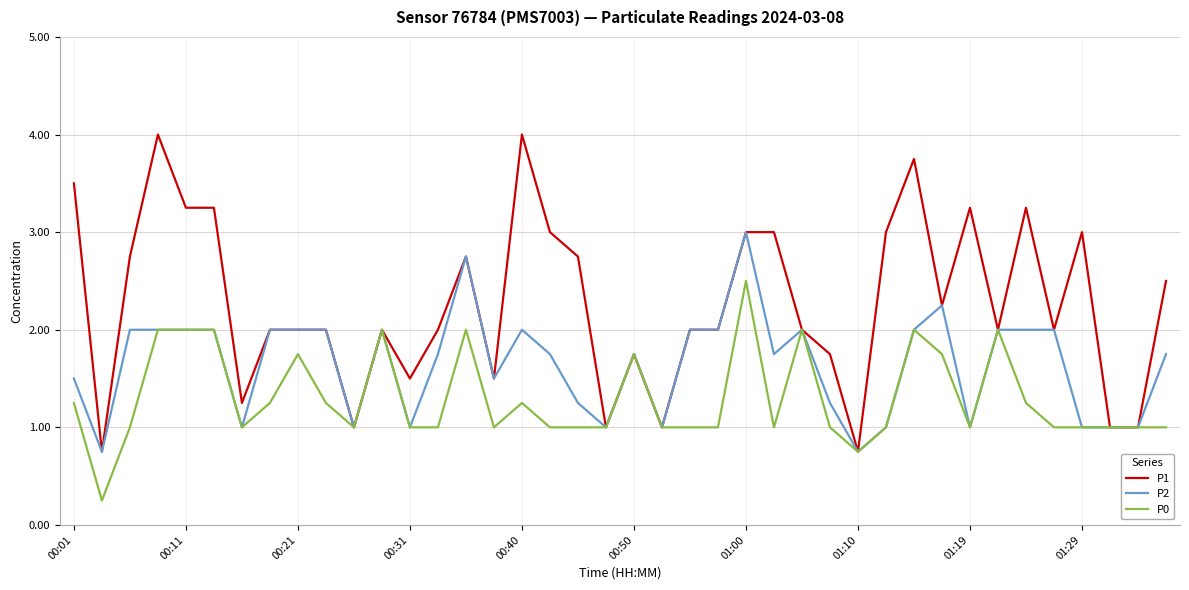

Which series has the largest range (max minus min)?

P1